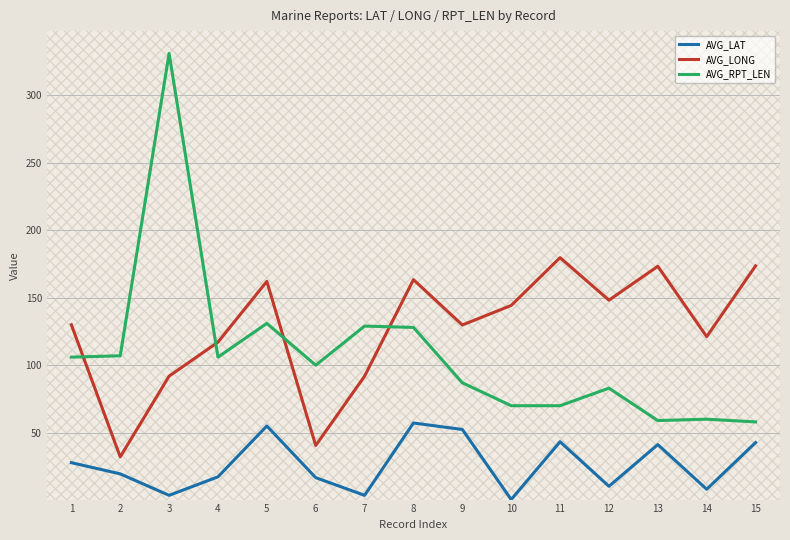

What is the maximum value for AVG_LONG?

179.7